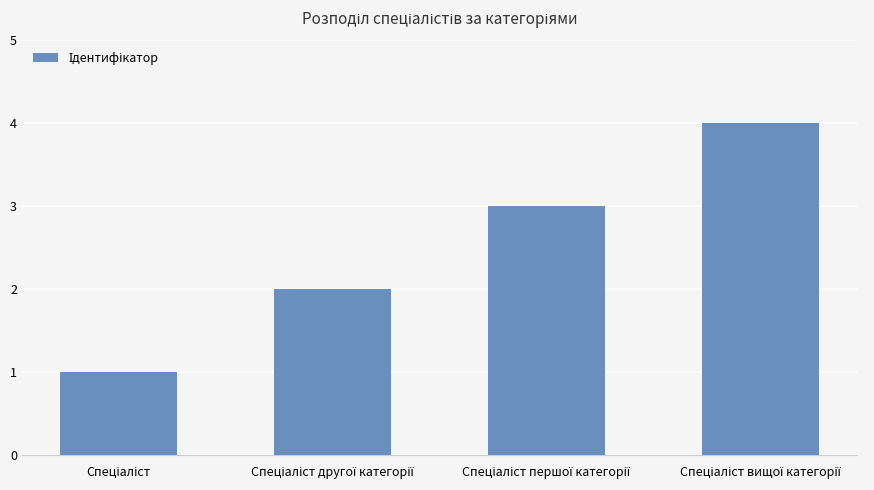

What is the sum of all values?

10